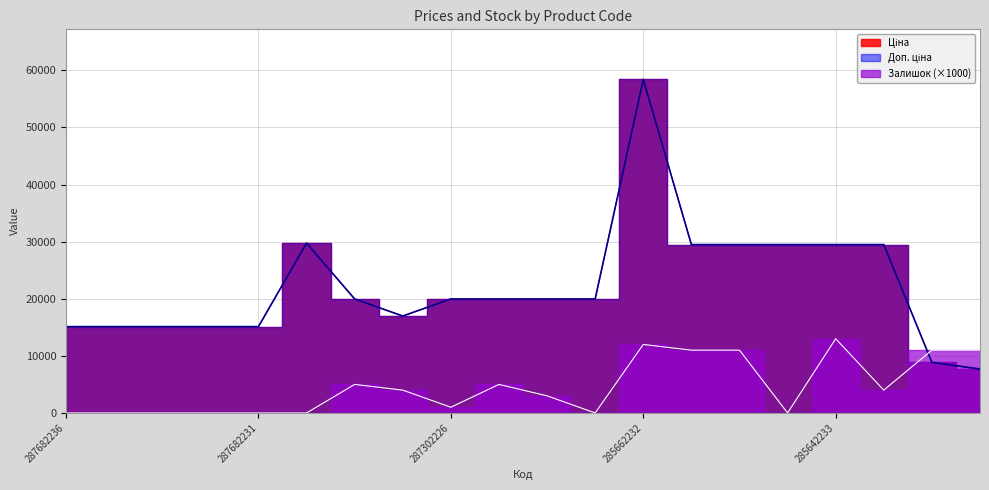

How many interior local peaks does the Залишок series have?

4